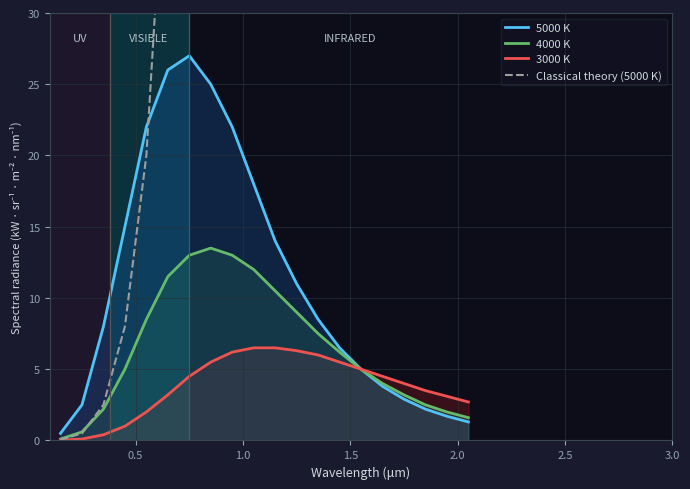

What is the maximum value for 3000 K?

6.5